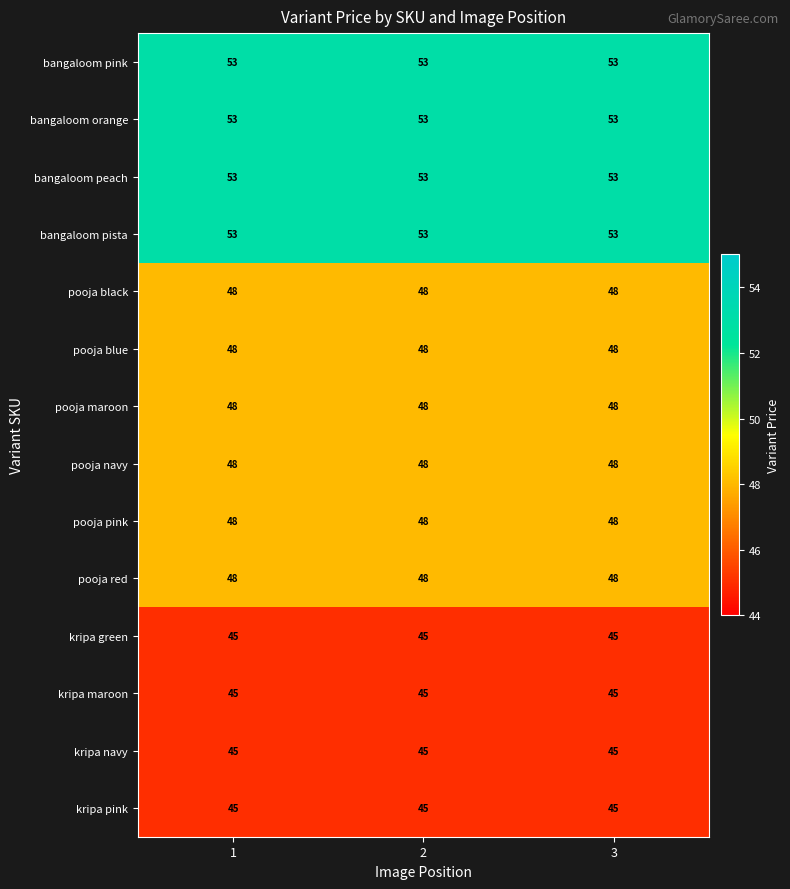

The bangaloom pista series shows 53 at 3. True or false?

True